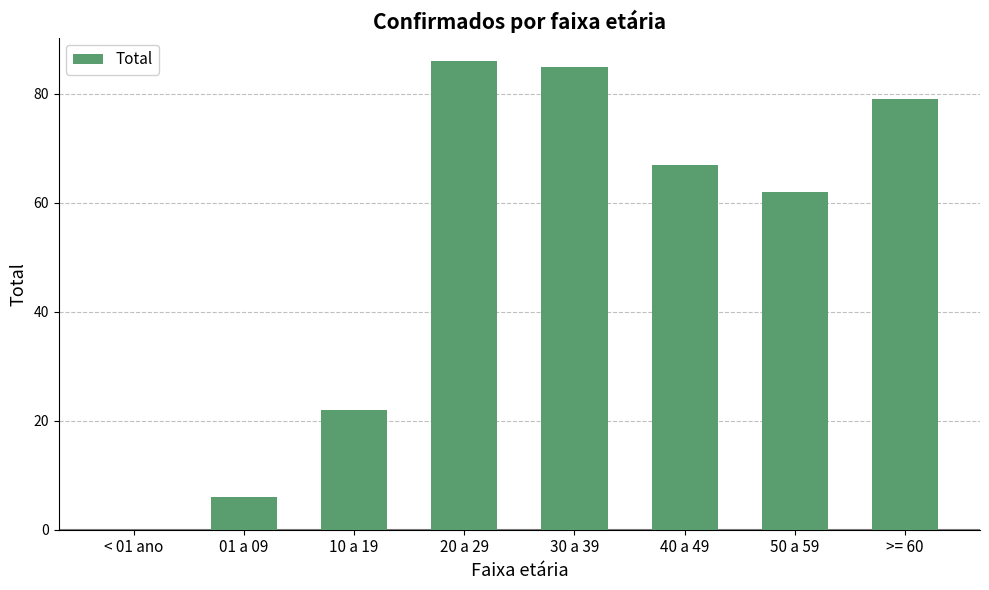

What is the average value?

51